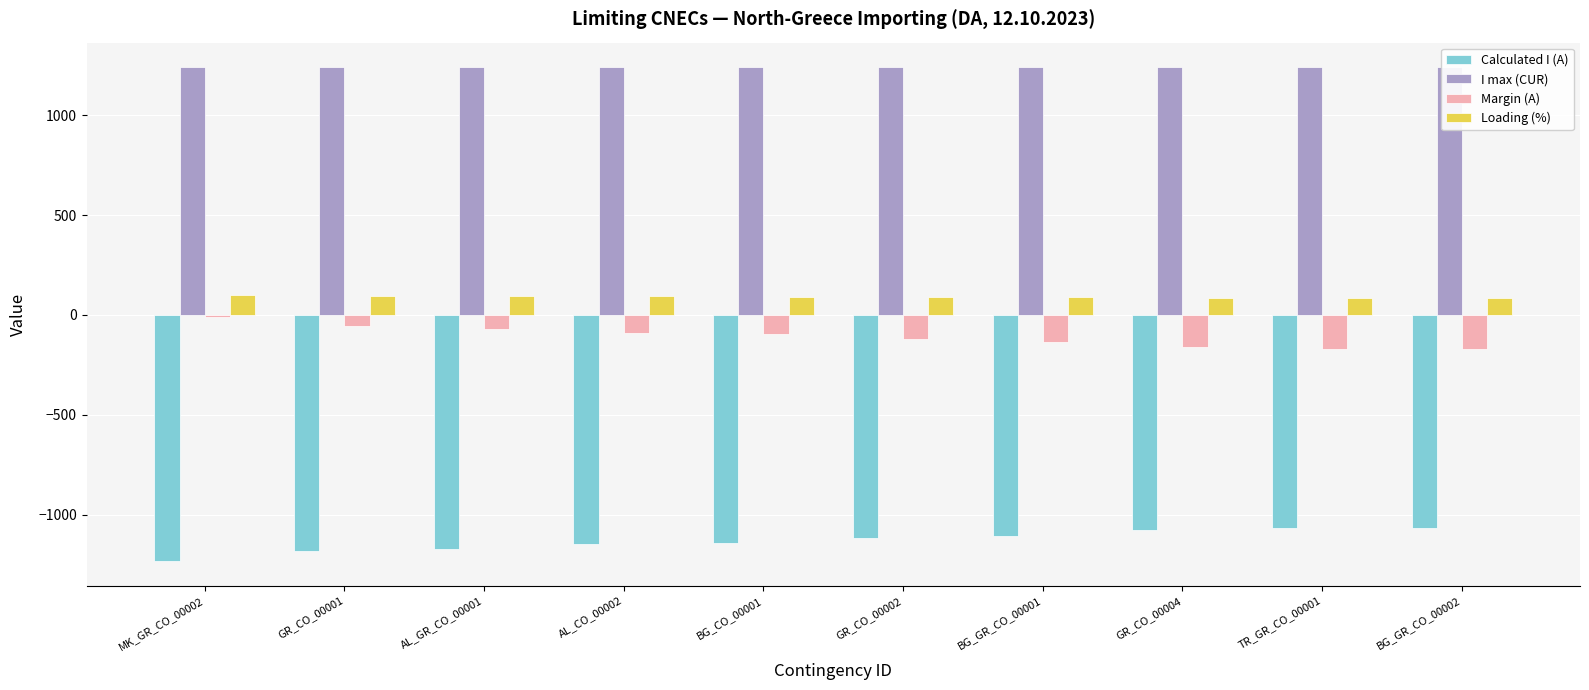

At how many categories does at least one series exceed -514?

10